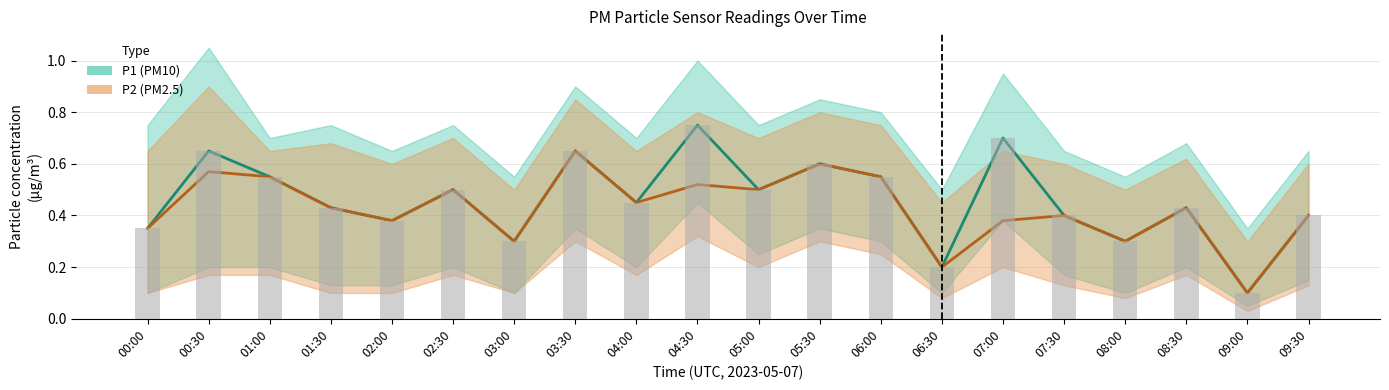

Where is P1 nearest to the value 0?

09:00